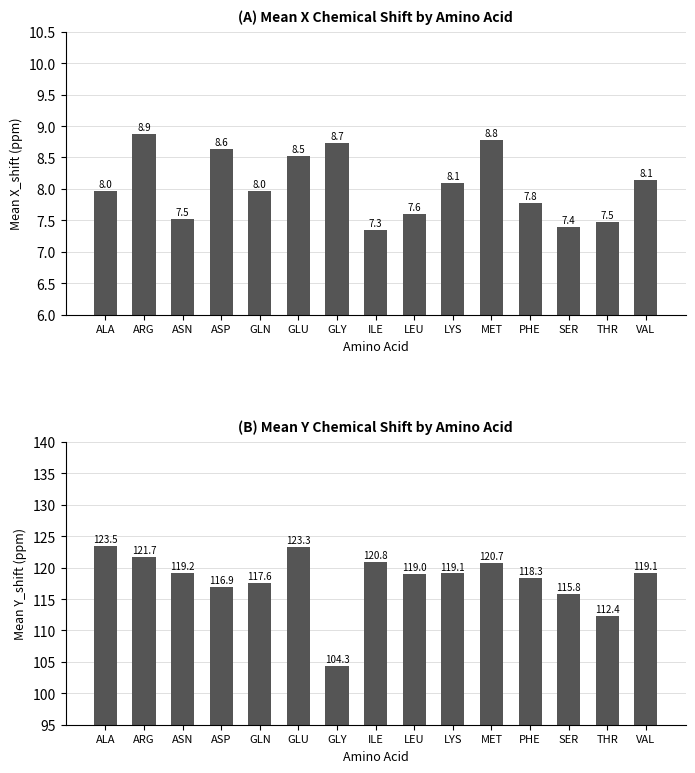

What is the difference between the highest and lowest values at LEU?

111.4